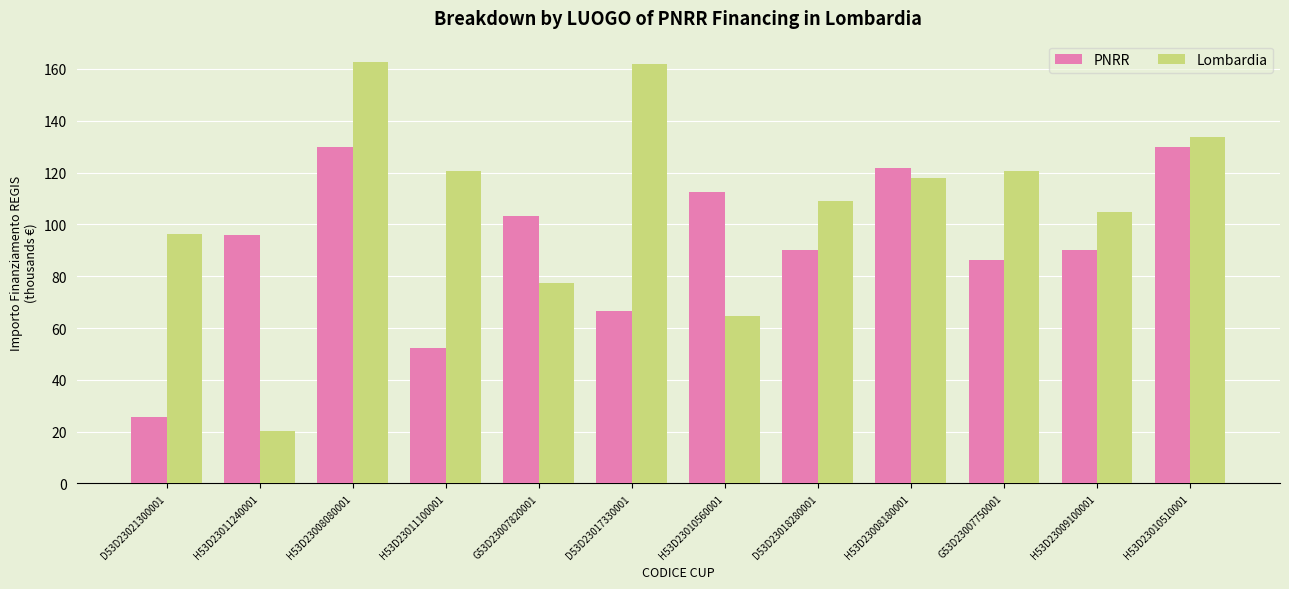

What is the label of the 8th bar from the left?

D53D23018280001